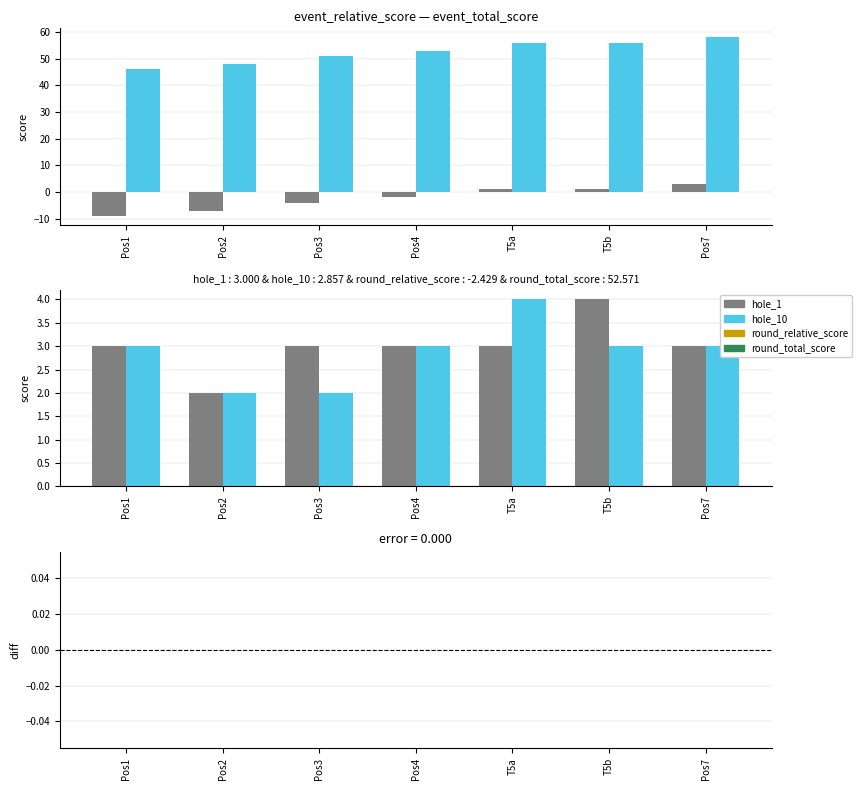

Which series has the largest range (max minus min)?

event_relative_score